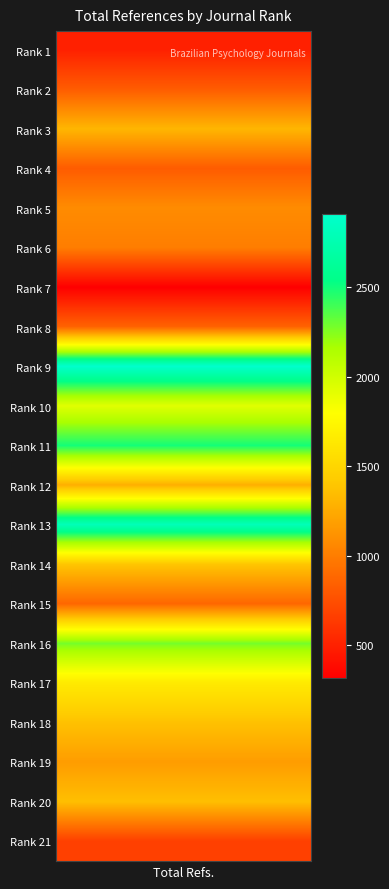

Rank the categories by value from highest to lowest.

Rank_9, Rank_13, Rank_11, Rank_16, Rank_10, Rank_17, Rank_14, Rank_18, Rank_20, Rank_3, Rank_12, Rank_19, Rank_5, Rank_6, Rank_15, Rank_8, Rank_2, Rank_4, Rank_21, Rank_1, Rank_7